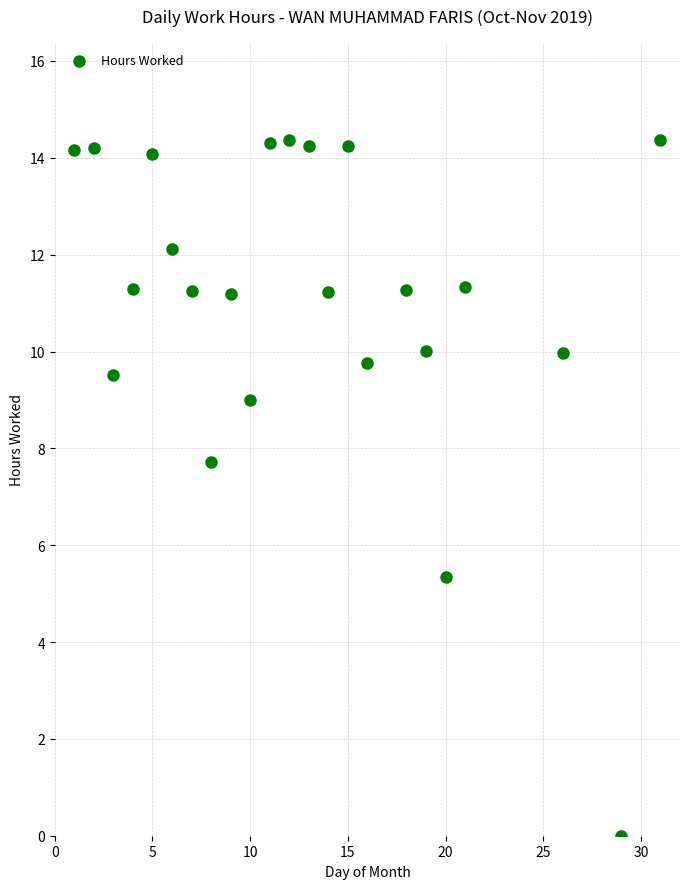

What is the range of X values (max minus min)?

30.0